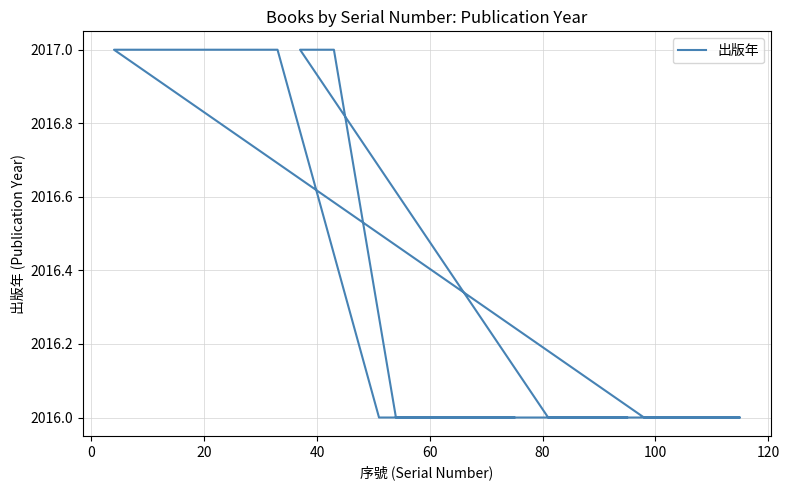

What is the maximum value shown in the chart?

2017